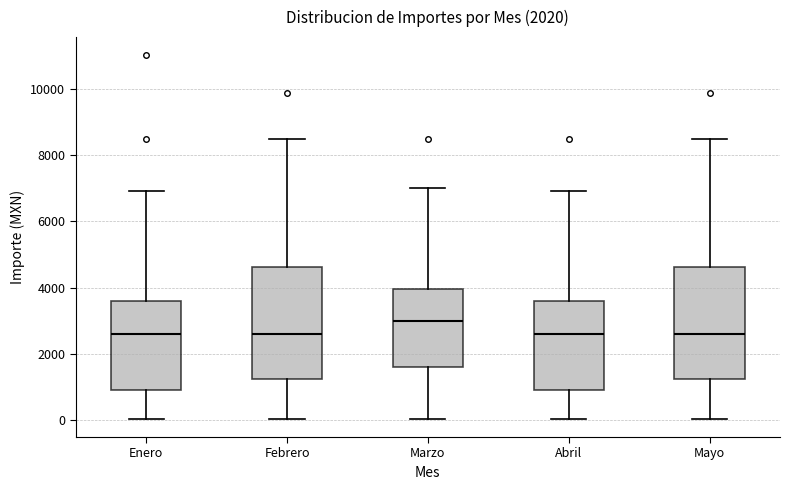

Reading left to right, transcribe this box plot: for each box, give where its median line is, the range the box spans, and where its two whiskers end, as read against the y-axis. The values are not printed on the chart, so give them approximately, as read against the axis.

Enero: median 2600, box 1000 to 3600, whiskers 0 to 7000
Febrero: median 2600, box 1200 to 4600, whiskers 0 to 8400
Marzo: median 3000, box 1600 to 4000, whiskers 0 to 7000
Abril: median 2600, box 1000 to 3600, whiskers 0 to 7000
Mayo: median 2600, box 1200 to 4600, whiskers 0 to 8400